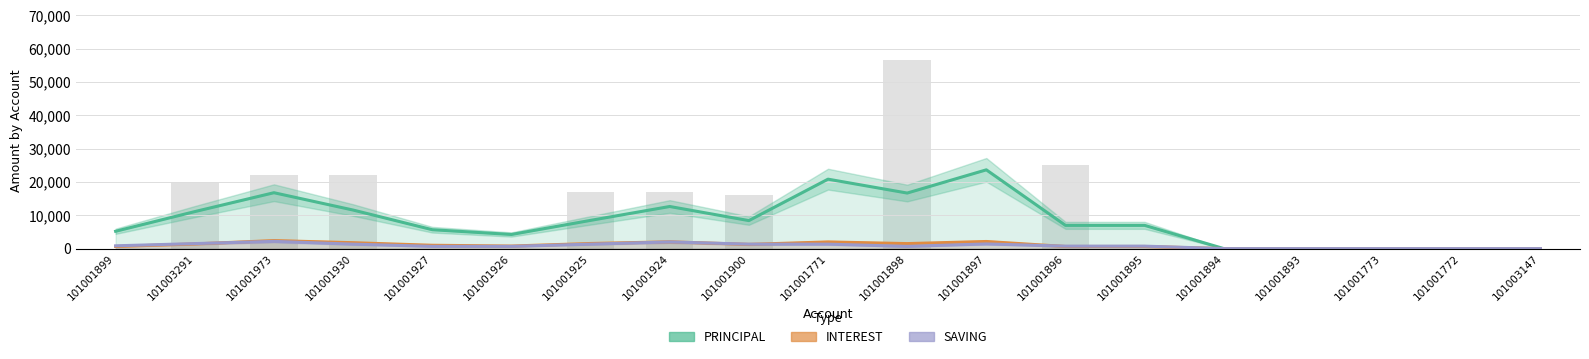

Reading left to right, what are all the values shown in this chart?

PRINCIPAL: 101001899=5200.0	101003291=11100.0	101001973=16766.7	101001930=11566.7	101001927=5666.7	101001926=4233.3	101001925=8466.7	101001924=12633.3	101001900=8400.0	101001771=20833.3	101001898=16666.7	101001897=23633.3	101001896=6966.7	101001895=6966.7	101001894=0.0	101001893=0.0	101001773=0.0	101001772=0.0	101003147=0.0
INTEREST: 101001899=633.3	101003291=1400.0	101001973=2400.0	101001930=1766.7	101001927=1000.0	101001926=766.7	101001925=1533.3	101001924=2033.3	101001900=1266.7	101001771=2000.0	101001898=1500.0	101001897=2133.3	101001896=633.3	101001895=633.3	101001894=0.0	101001893=0.0	101001773=0.0	101001772=0.0	101003147=0.0
SAVING: 101001899=833.3	101003291=1500.0	101001973=2166.7	101001930=1333.3	101001927=666.7	101001926=666.7	101001925=1333.3	101001924=2000.0	101001900=1333.3	101001771=1333.3	101001898=666.7	101001897=1400.0	101001896=733.3	101001895=733.3	101001894=0.0	101001893=0.0	101001773=0.0	101001772=0.0	101003147=0.0